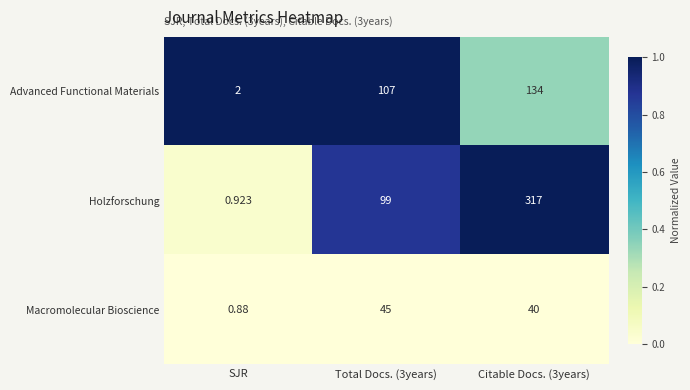

At SJR, list the series in order from largest to smallest.

Advanced Functional Materials, Holzforschung, Macromolecular Bioscience